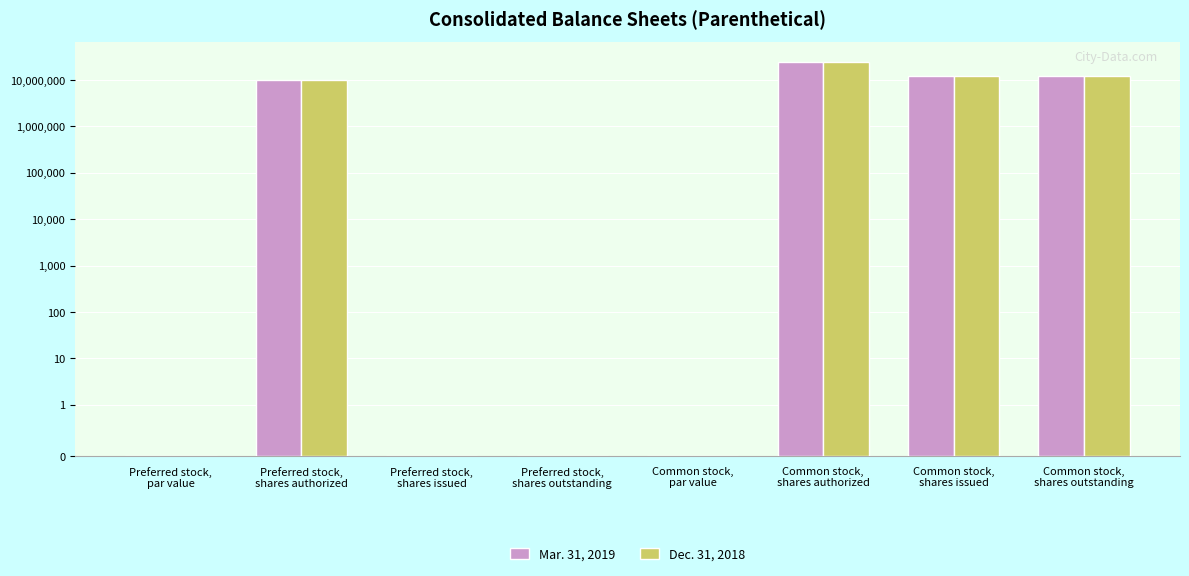

What is the greatest value displayed?

25000000.0